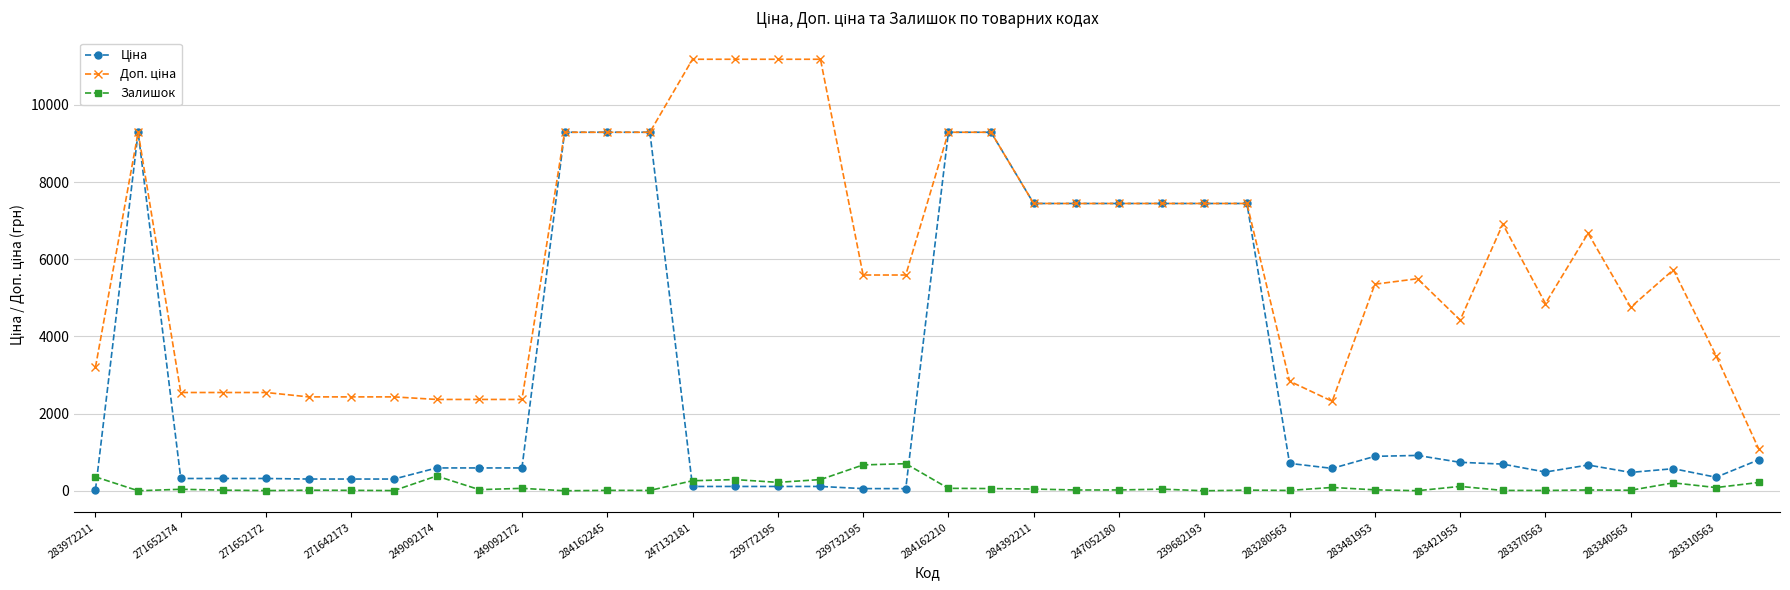

What is the highest value of the Залишок series?

702.0